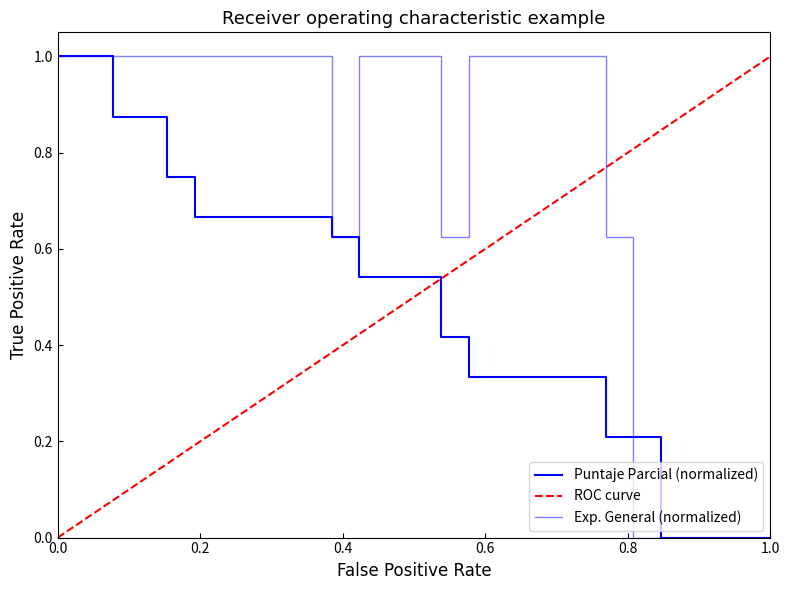

Count the number of categories in the chart.

27